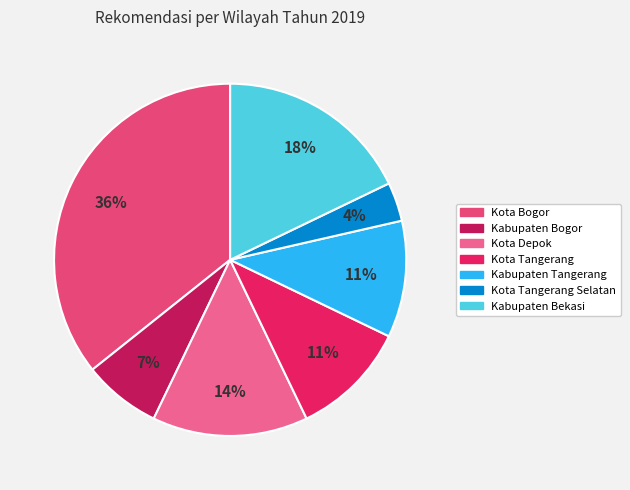

Combined, do Kota Depok and Kota Tangerang Selatan account for over 50%?

No